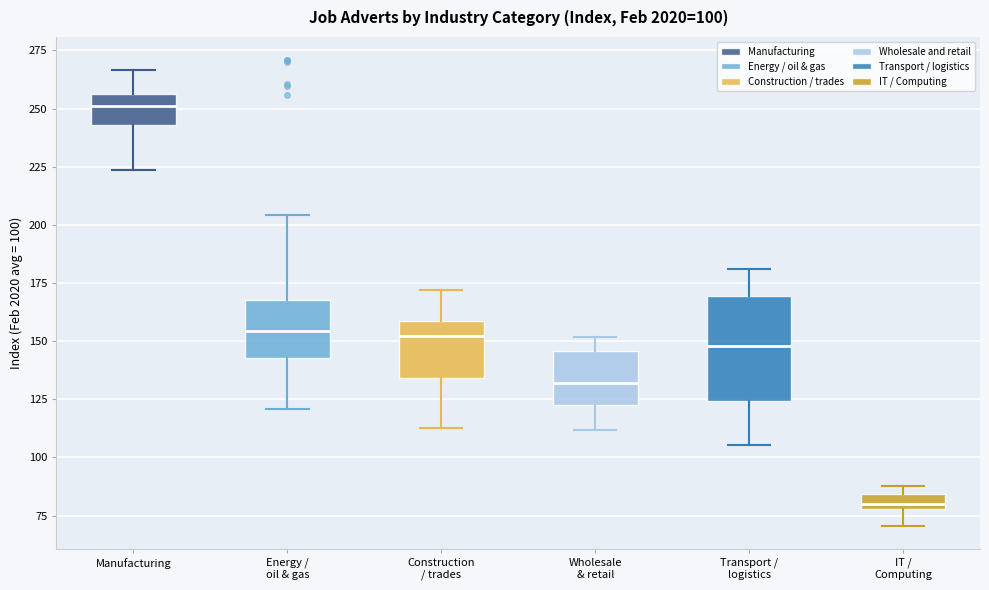

Which box is the tallest, from its lower edge to its upper edge?

Transport / logistics